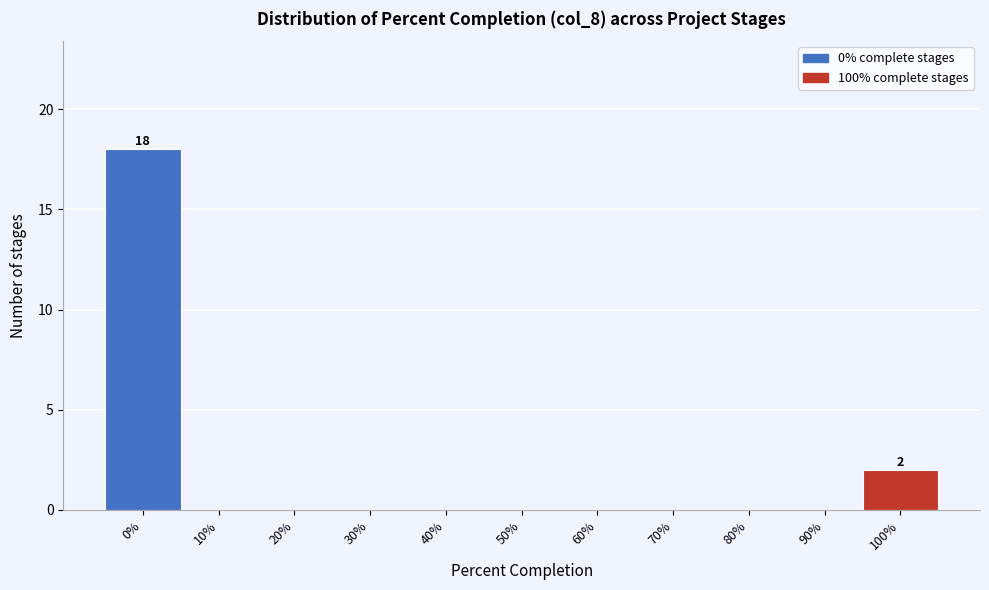

Reading right to left, list all the values displayed in this chart.

100%=2	90%=0	80%=0	70%=0	60%=0	50%=0	40%=0	30%=0	20%=0	10%=0	0%=18